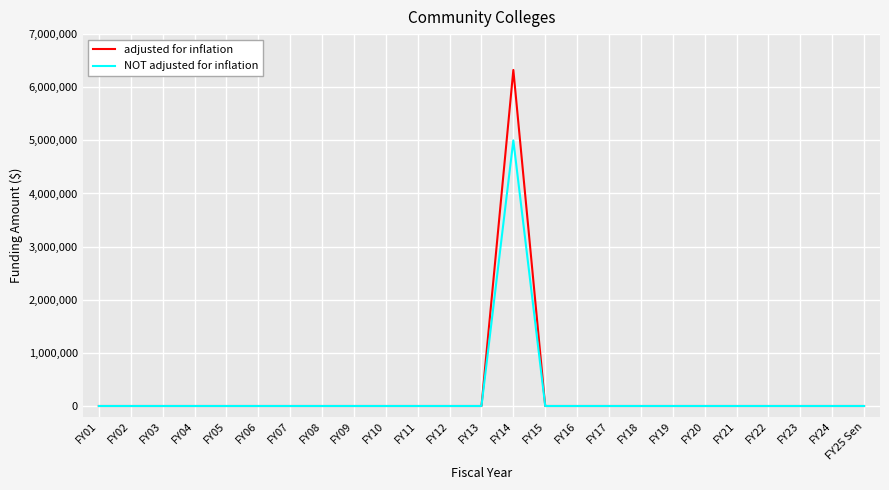

The value of NOT adjusted for inflation at FY14 is 8273949. True or false?

False